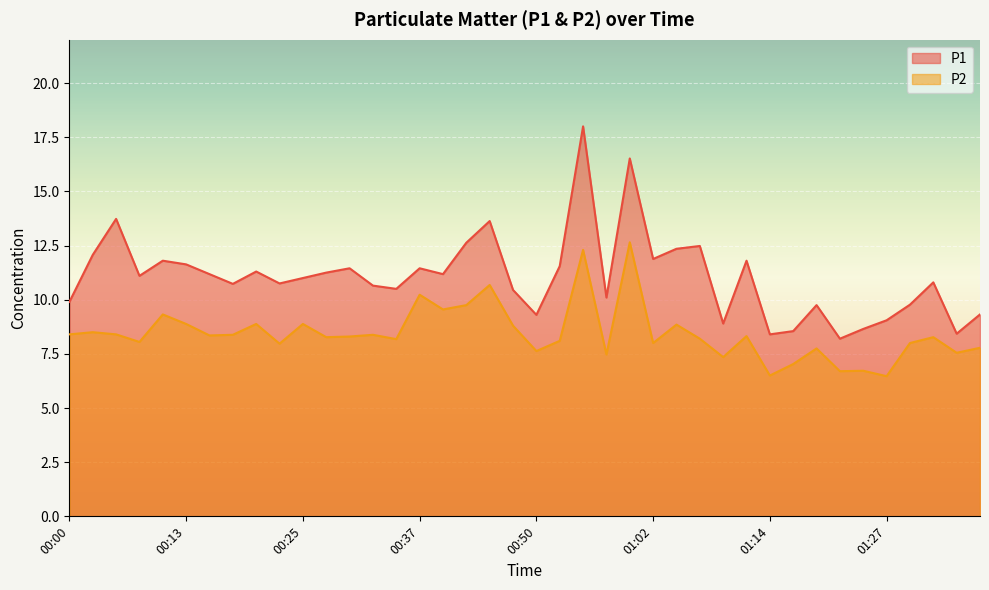

Reading left to right, extract all data points from this chart.

P1: 00:00=9.9	00:02=12.1	00:05=13.7	00:07=11.1	00:10=11.8	00:13=11.6	00:15=11.2	00:18=10.7	00:20=11.3	00:22=10.8	00:25=11.0	00:27=11.2	00:30=11.4	00:32=10.7	00:35=10.5	00:37=11.4	00:40=11.2	00:42=12.6	00:45=13.6	00:47=10.4	00:50=9.3	00:52=11.6	00:55=18.0	00:57=10.1	01:00=16.5	01:02=11.9	01:05=12.3	01:07=12.5	01:10=8.9	01:12=11.8	01:14=8.4	01:17=8.6	01:20=9.8	01:22=8.2	01:25=8.7	01:27=9.1	01:30=9.8	01:32=10.8	01:35=8.4	01:37=9.3
P2: 00:00=8.4	00:02=8.5	00:05=8.4	00:07=8.1	00:10=9.3	00:13=8.9	00:15=8.3	00:18=8.4	00:20=8.9	00:22=8.0	00:25=8.9	00:27=8.3	00:30=8.3	00:32=8.4	00:35=8.2	00:37=10.2	00:40=9.6	00:42=9.8	00:45=10.7	00:47=8.8	00:50=7.6	00:52=8.1	00:55=12.3	00:57=7.5	01:00=12.7	01:02=8.0	01:05=8.8	01:07=8.2	01:10=7.3	01:12=8.3	01:14=6.5	01:17=7.0	01:20=7.8	01:22=6.7	01:25=6.7	01:27=6.5	01:30=8.0	01:32=8.3	01:35=7.5	01:37=7.8